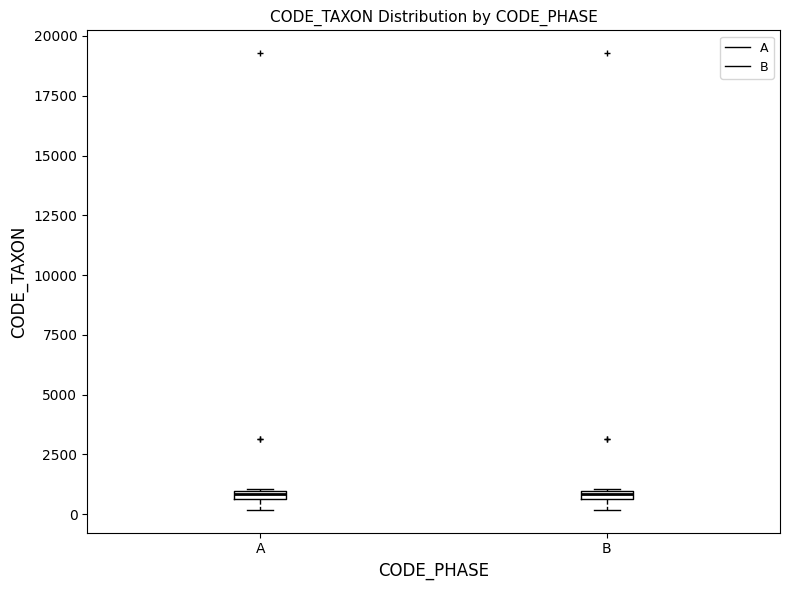

Where is the upper edge of the box for B on the y-axis? The values are not printed on the chart, so give them approximately, as read against the axis.

1000